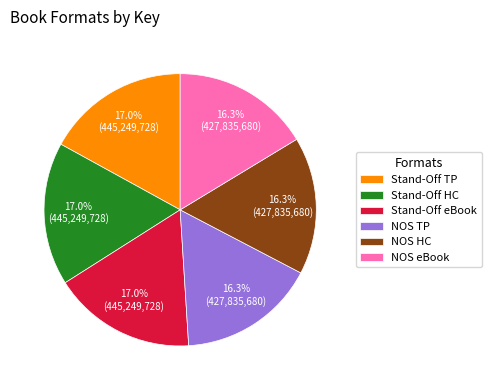

Does Stand-Off HC account for over 50% of the chart?

No